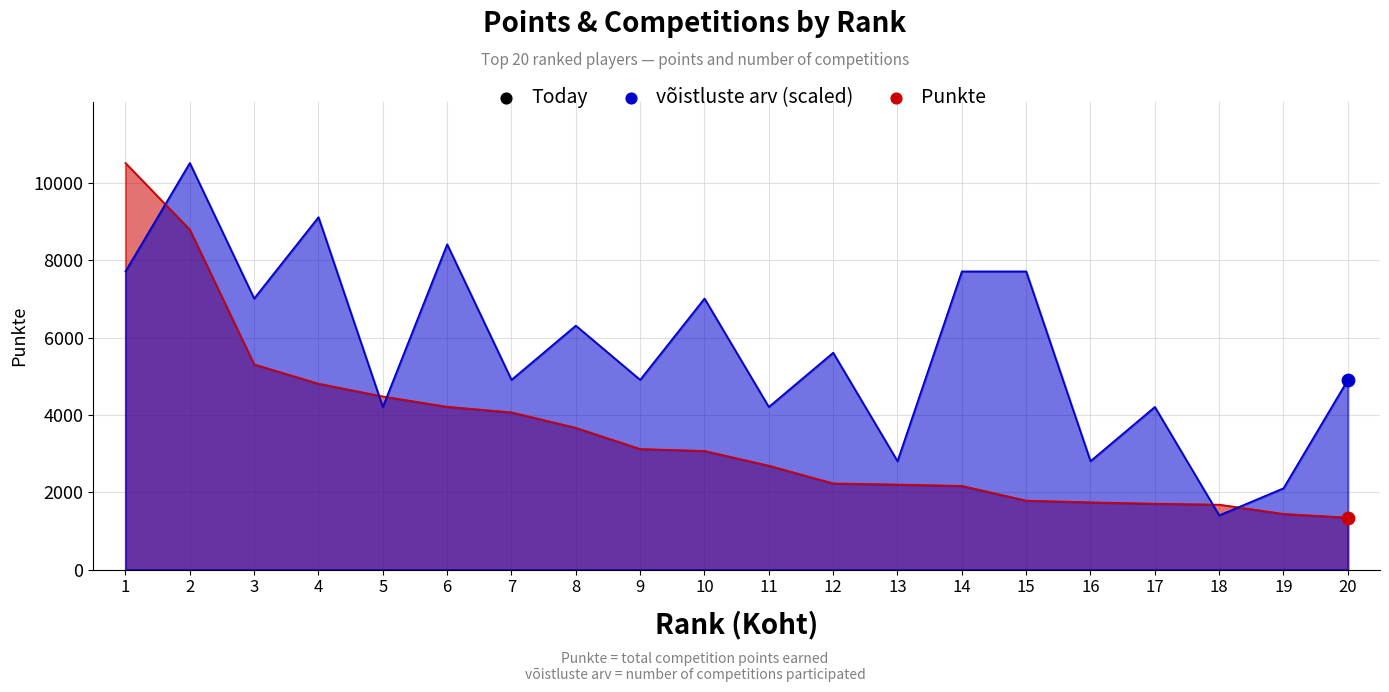

Which series contains the highest Y value?

Punkte